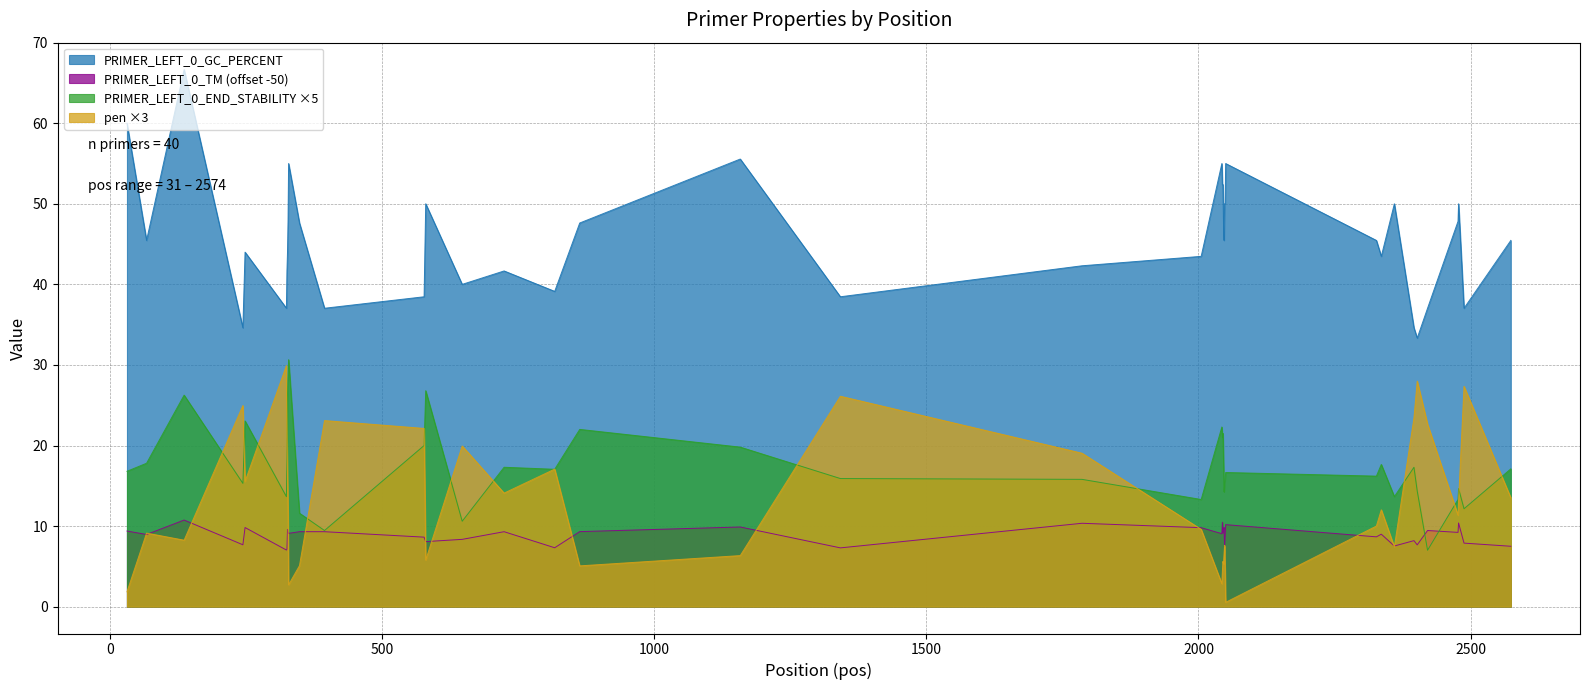

At which label is PRIMER_LEFT_0_TM closest to 8?

580